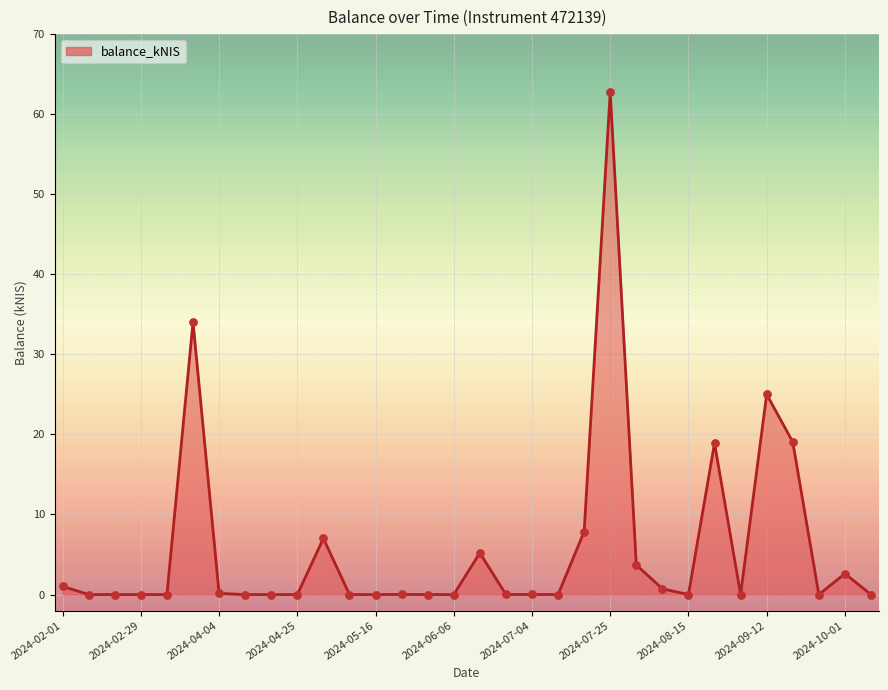

What is the difference between the maximum and minimum values?

62.8